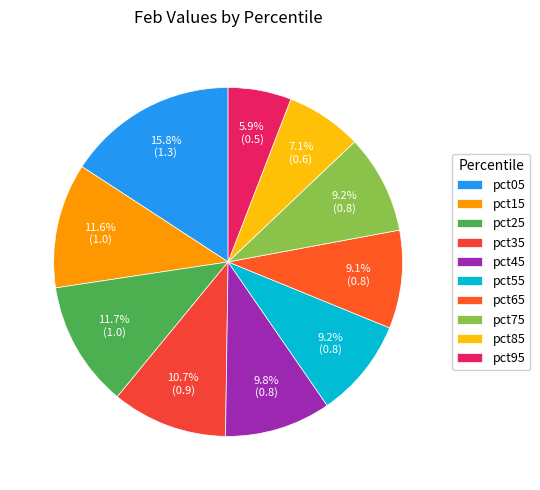

What percentage is the pct65 slice, to the nearest percent?

9%